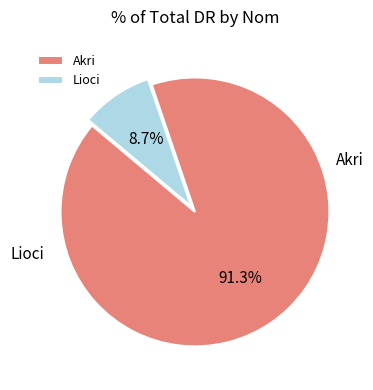

What is the total percentage of Akri and Lioci?

100.0%